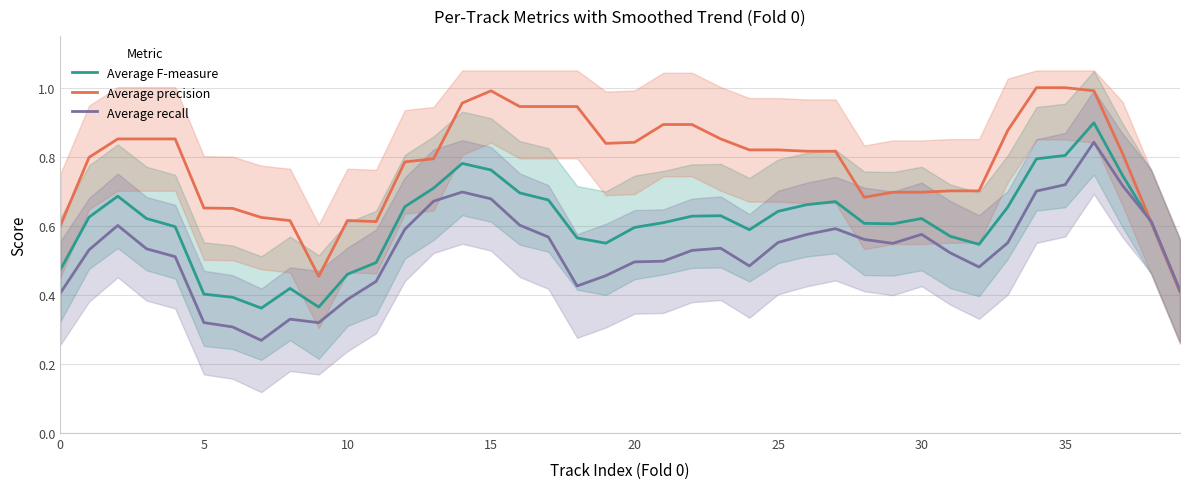

In Average precision, how many points are higher than both neighbors (excluding endpoints)?

3